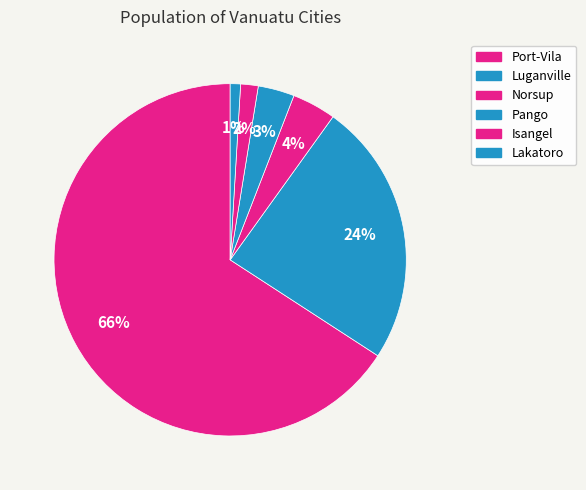

Which has a higher value, Pango or Norsup?

Norsup